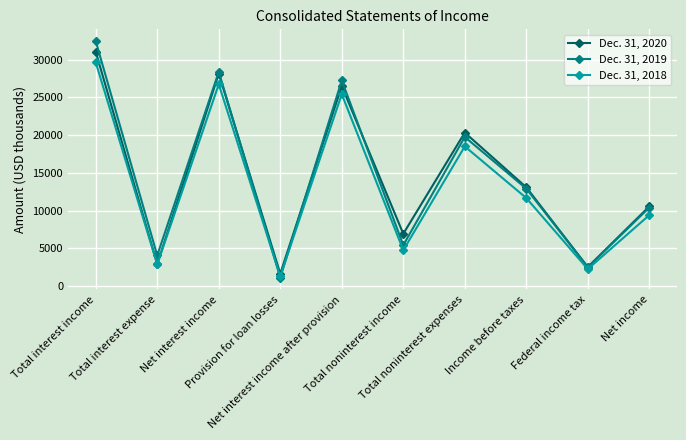

What are all the series names shown in the legend?

Dec. 31, 2020, Dec. 31, 2019, Dec. 31, 2018